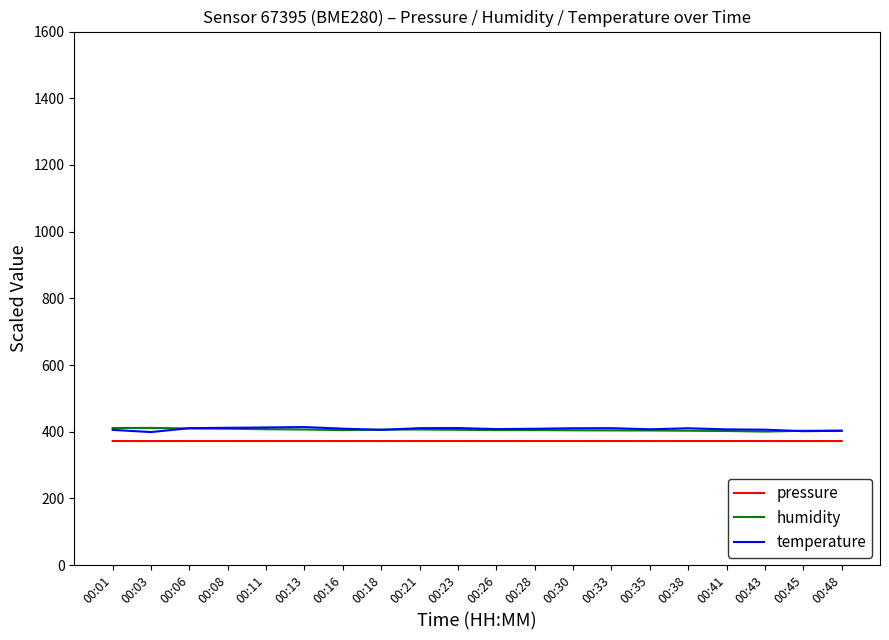

True or false: pressure has a value of 179.1 at 00:41.

False